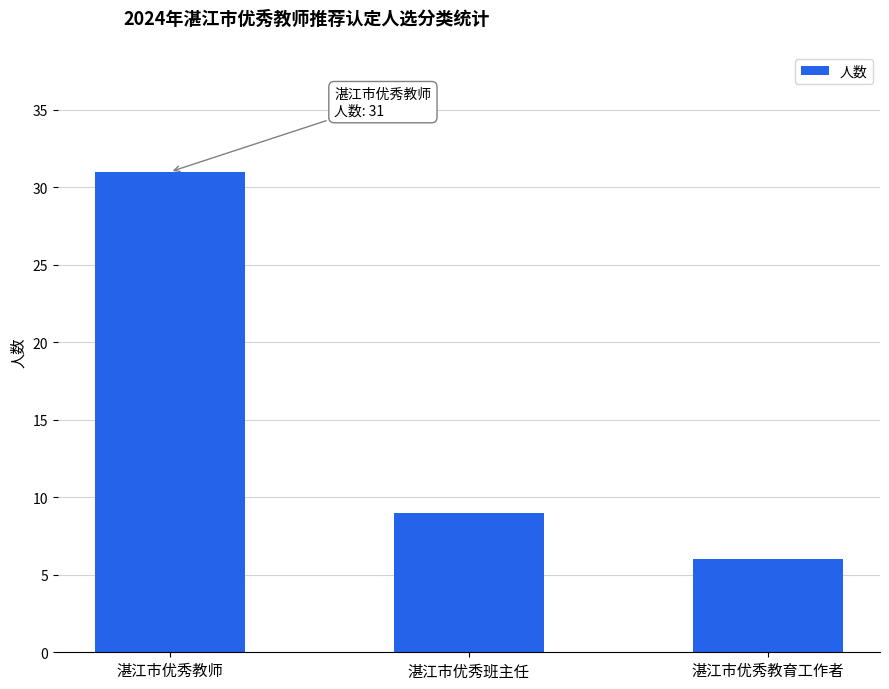

List the labels in order of value, largest first.

湛江市优秀教师, 湛江市优秀班主任, 湛江市优秀教育工作者